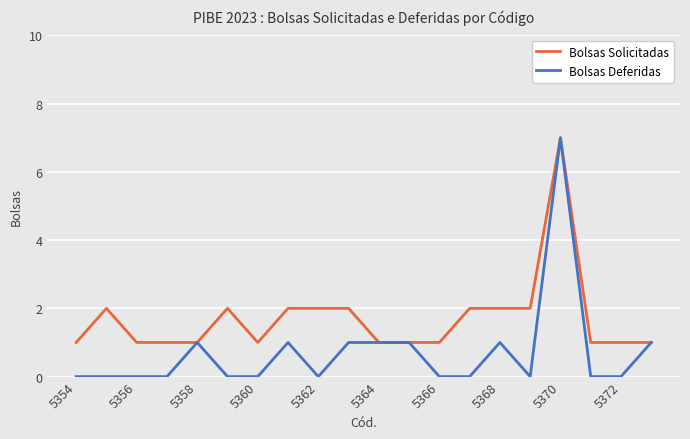

Reading left to right, list all the values displayed in this chart.

Bolsas Solicitadas: 1	2	1	1	1	2	1	2	2	2	1	1	1	2	2	2	7	1	1	1
Bolsas Deferidas: 0	0	0	0	1	0	0	1	0	1	1	1	0	0	1	0	7	0	0	1